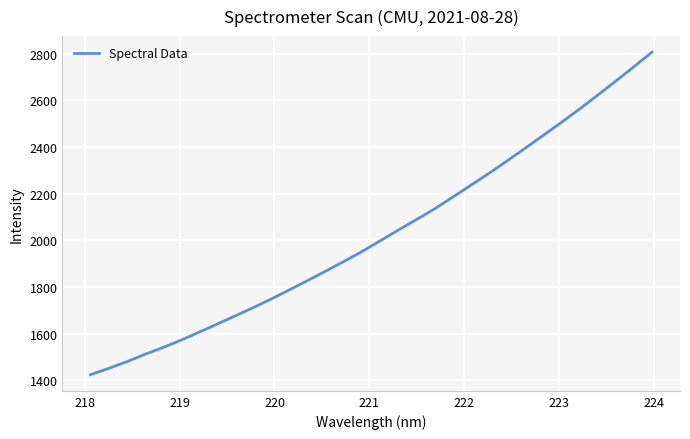

What is the maximum value shown in the chart?

2806.8